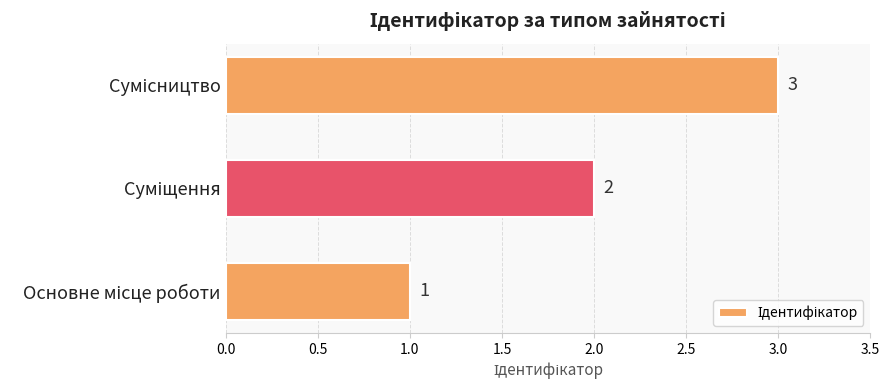

How many values are between 1 and 3?

3